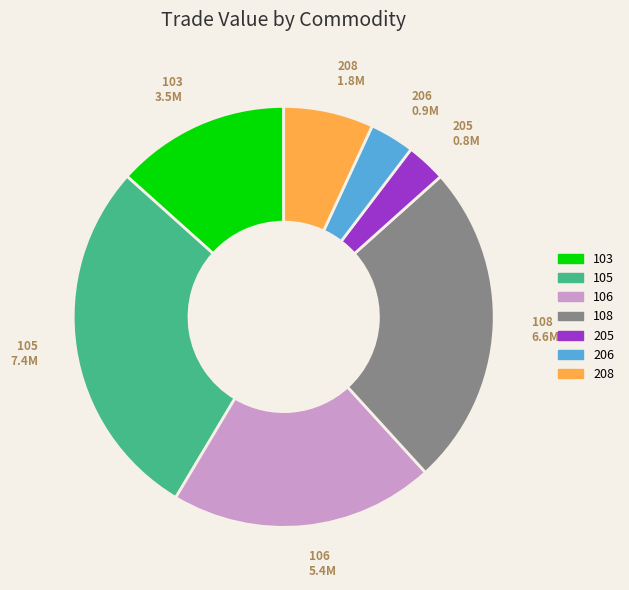

Is the sum of 205 and 105 greater than half?

No